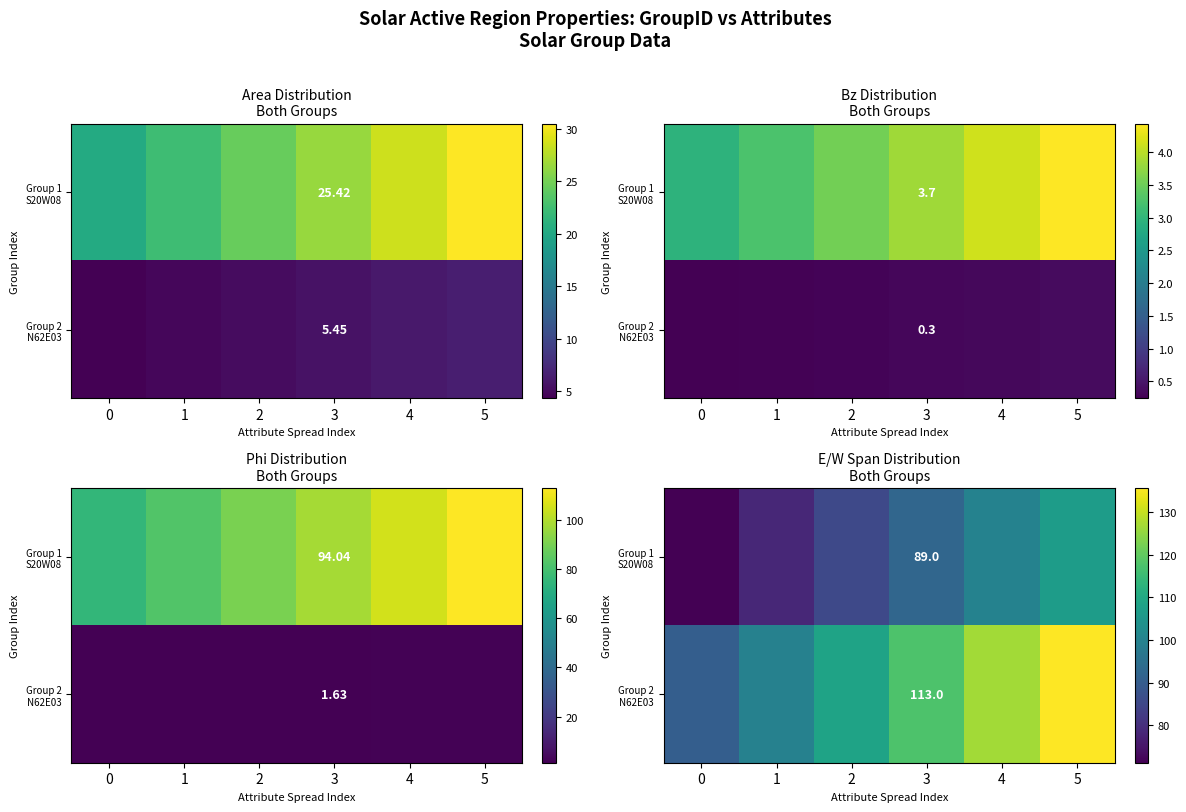

Count the number of data series in this chart.

2